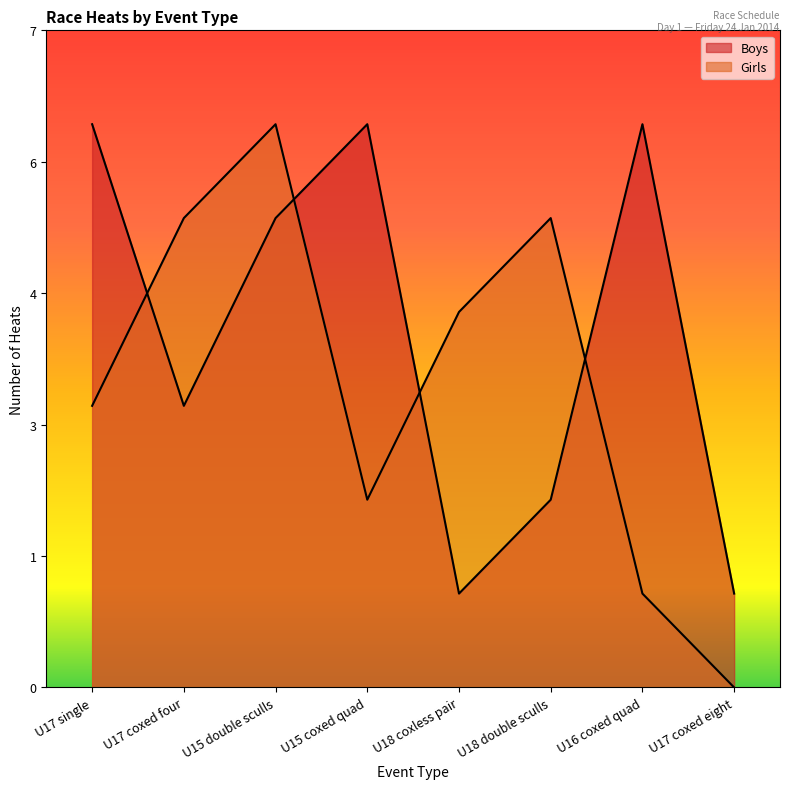

At which label does Girls first exceed 4?

U17 coxed four